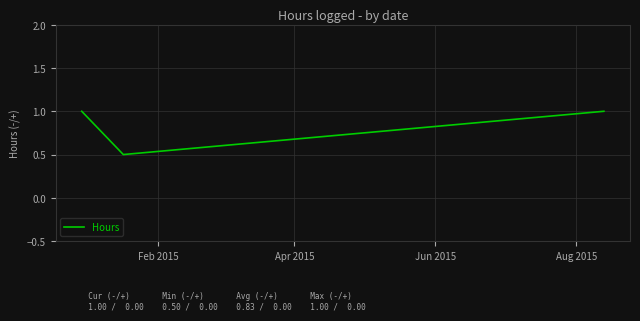

What is the sum of all values?

2.5